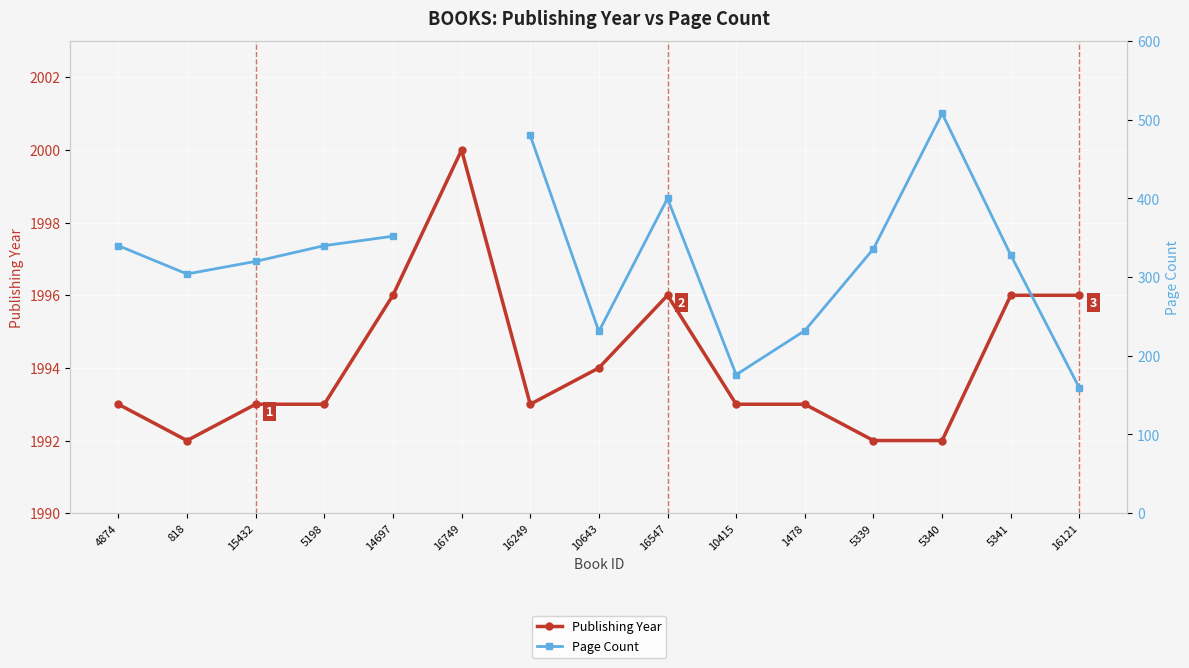

How many values in the Page Count series are below 336?

7